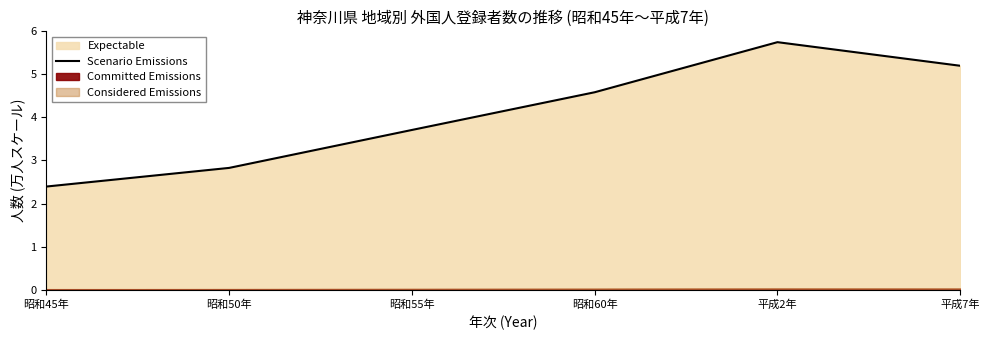

What is the difference between the second highest and second lowest values?

2.4